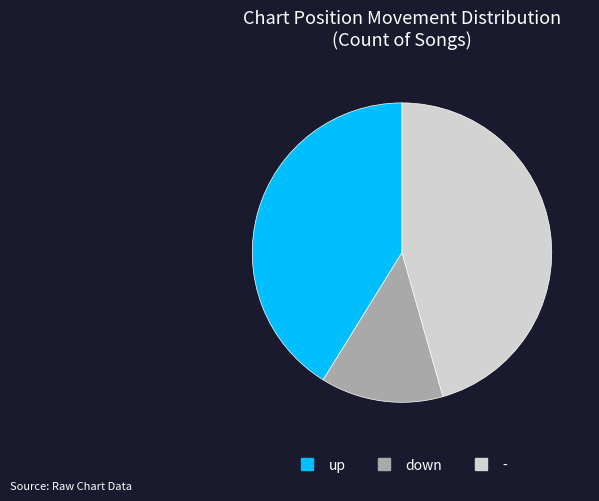

Which category has the biggest portion of the pie?

-